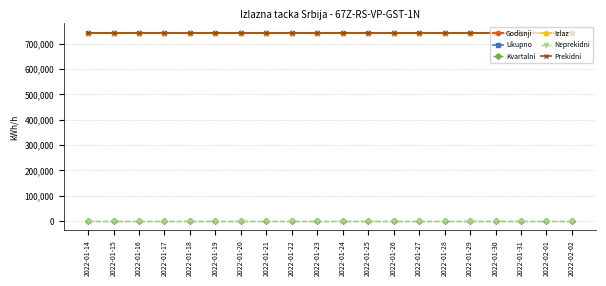

Which has a higher value, 2022-01-20 or 2022-01-19?

2022-01-20